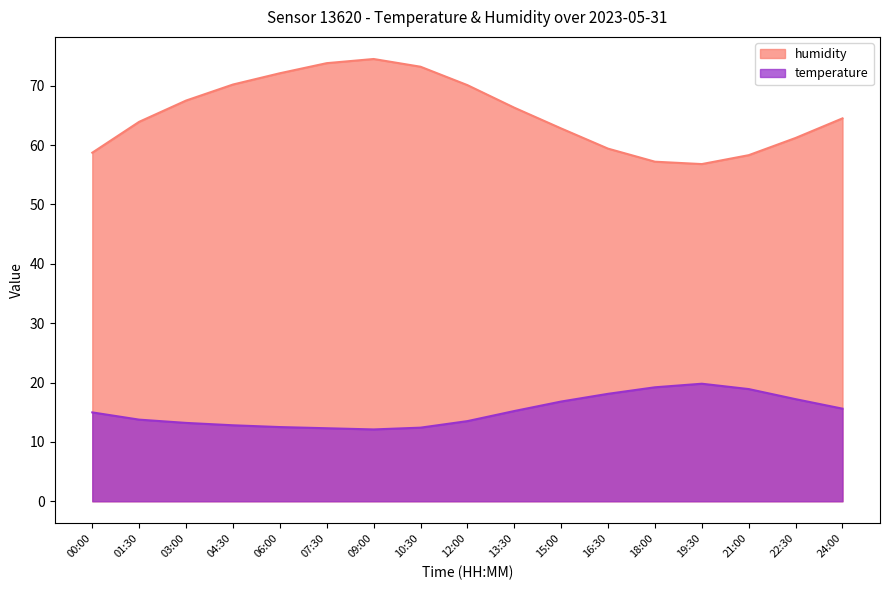

Rank the series by their average value, from highest to lowest.

humidity, temperature